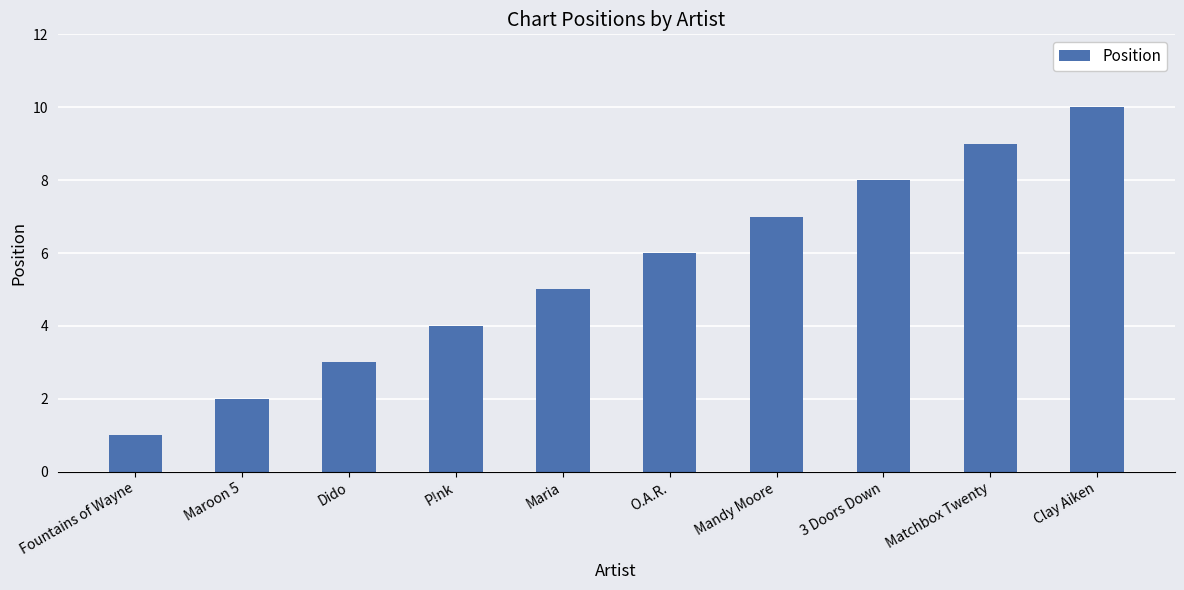

Reading right to left, list all the values displayed in this chart.

Clay Aiken=10	Matchbox Twenty=9	3 Doors Down=8	Mandy Moore=7	O.A.R.=6	Maria=5	P!nk=4	Dido=3	Maroon 5=2	Fountains of Wayne=1